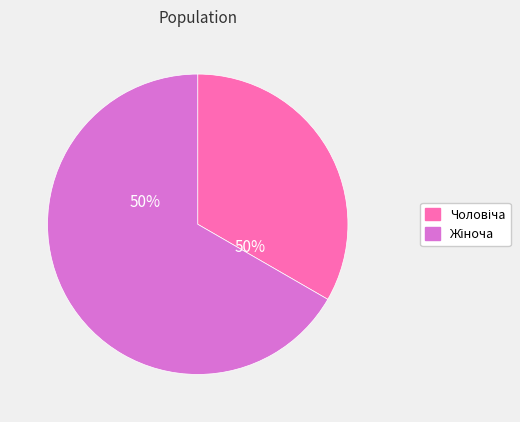

To the nearest percent, what is the difference between the largest and smallest slice percentages?

33%